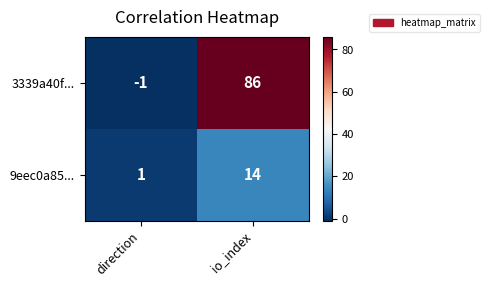

At which category does the chart reach its peak across all series?

io_index